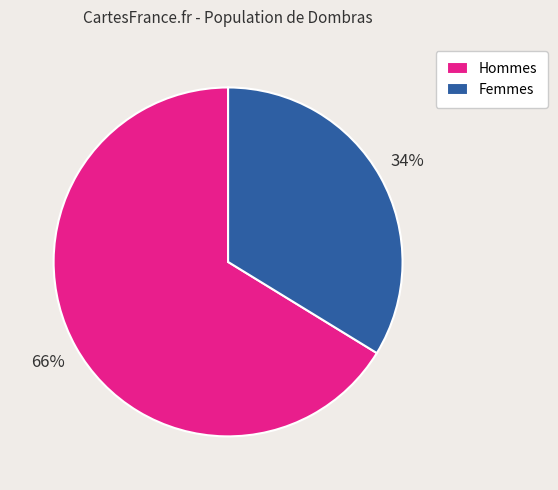

Is it true that Femmes is 34% of the pie?

True